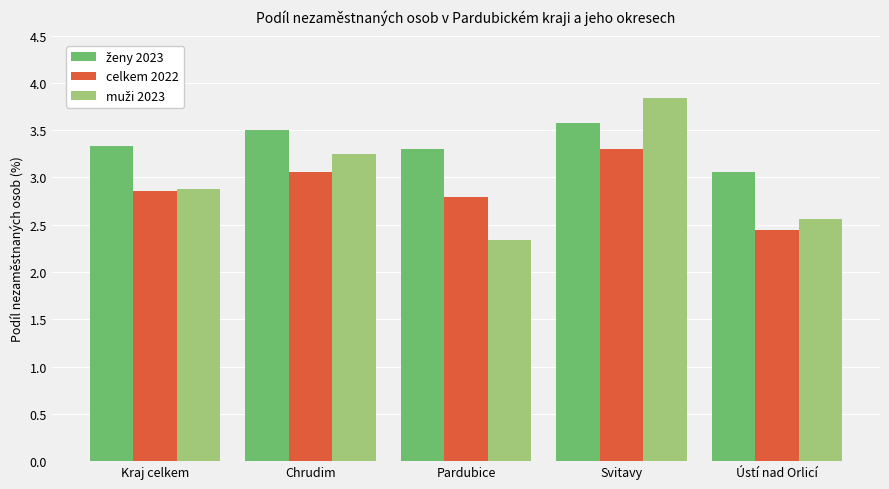

What is the label of the 3rd bar from the left?

Pardubice